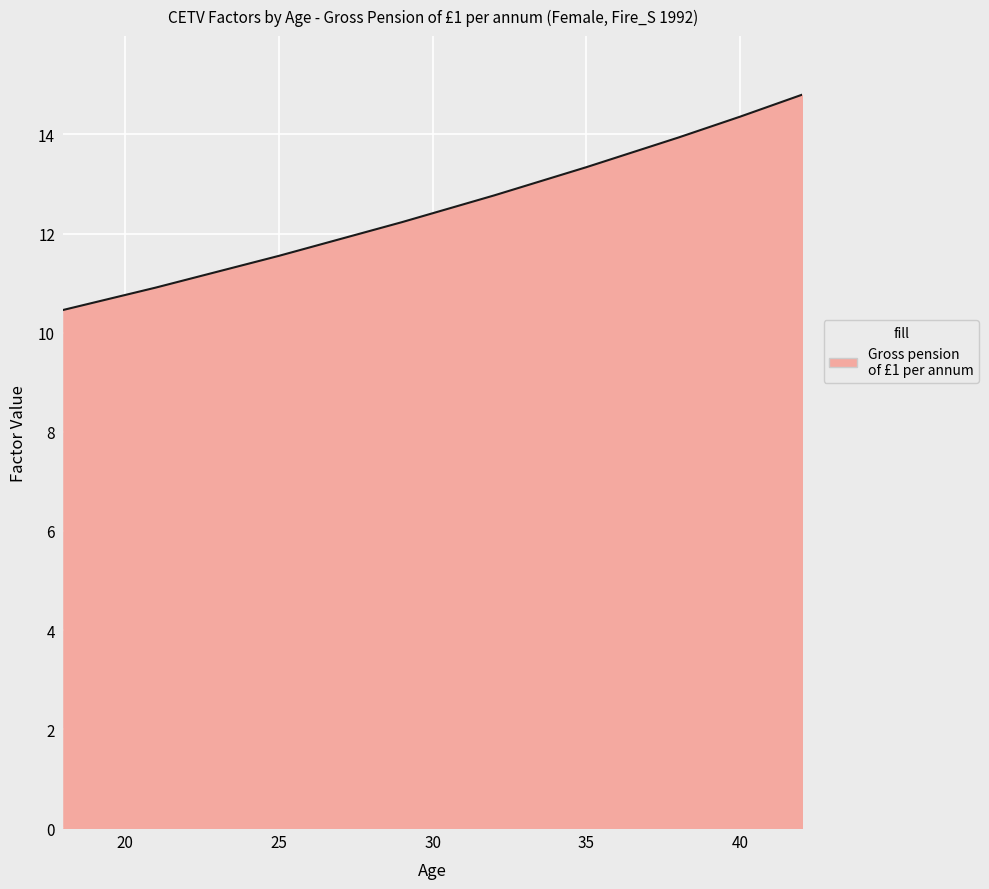

What is the greatest value displayed?

14.8